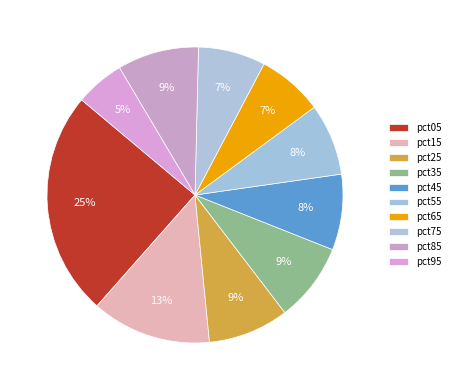

To the nearest percent, what portion does pct95 represent?

5%